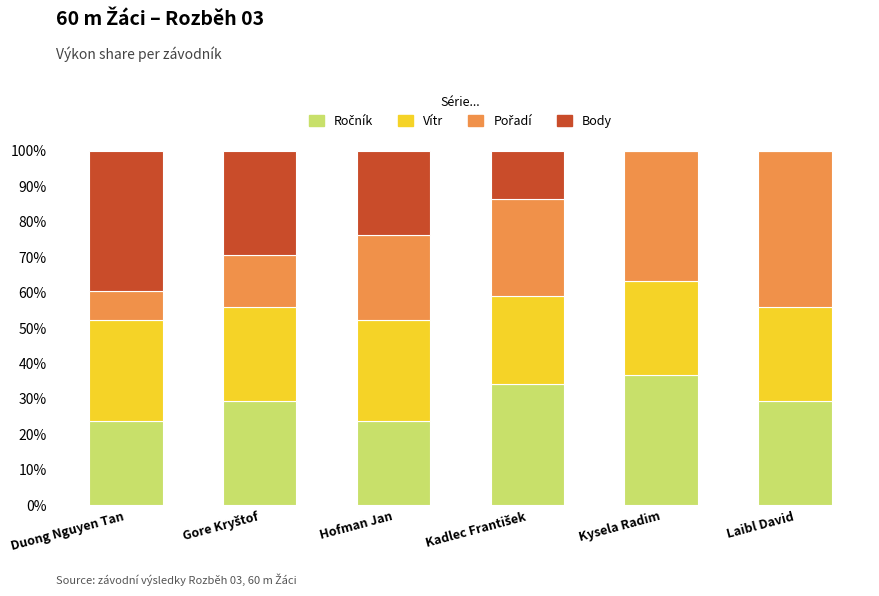

What is the total value across all series at Kysela Radim?

100.0